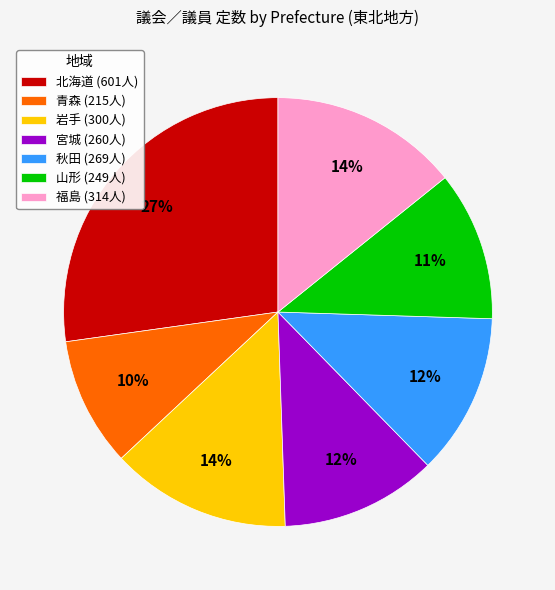

What is the smallest slice in the pie chart?

青森